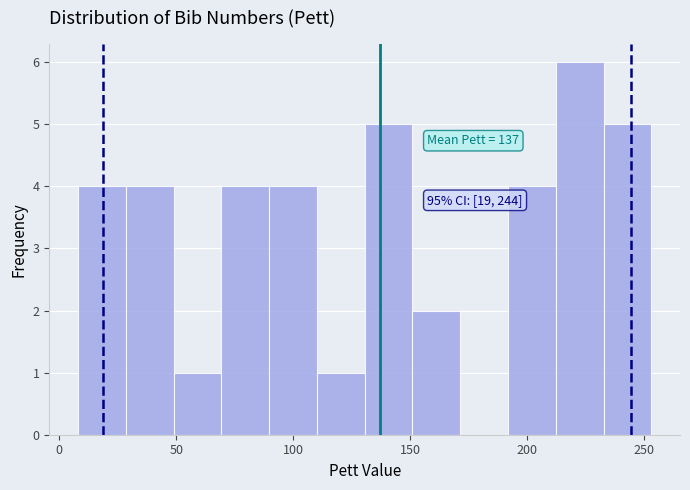

Which range on the x-axis has the tallest bar?

210 to 235